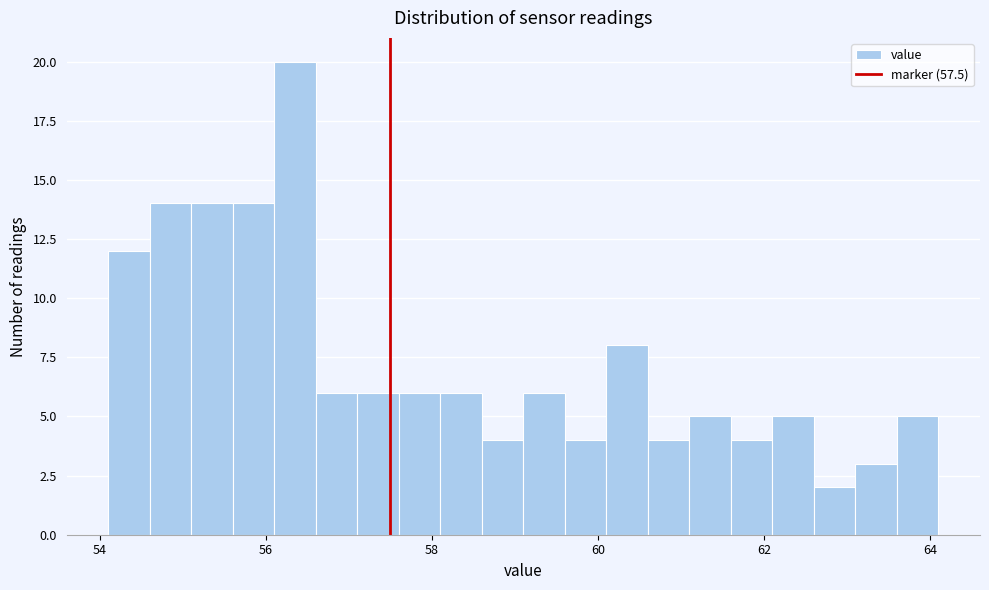

Read against the x-axis, roughly where is the centre of the tallest bar?

56.4